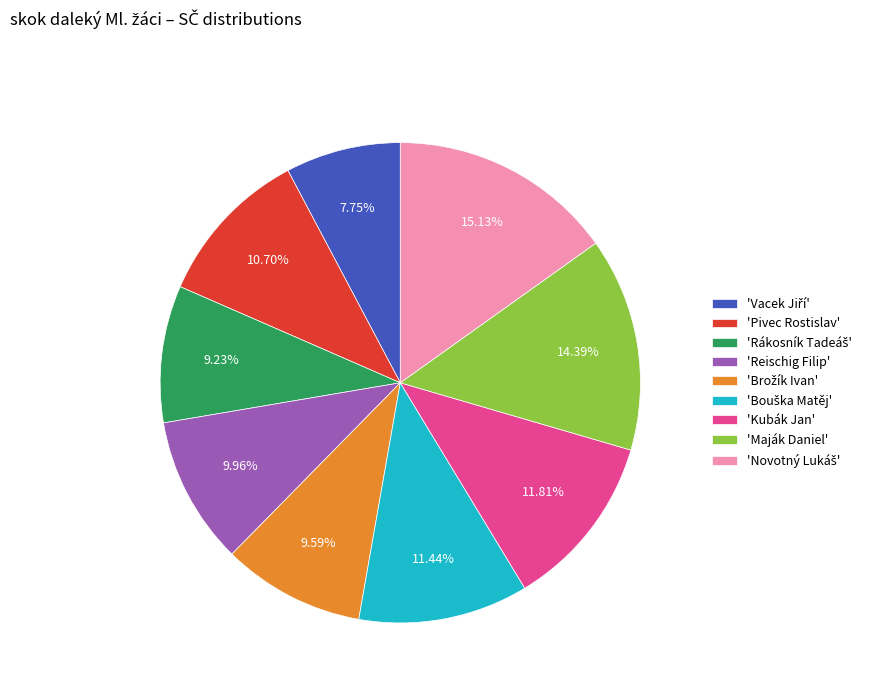

Does any single category account for the majority?

No